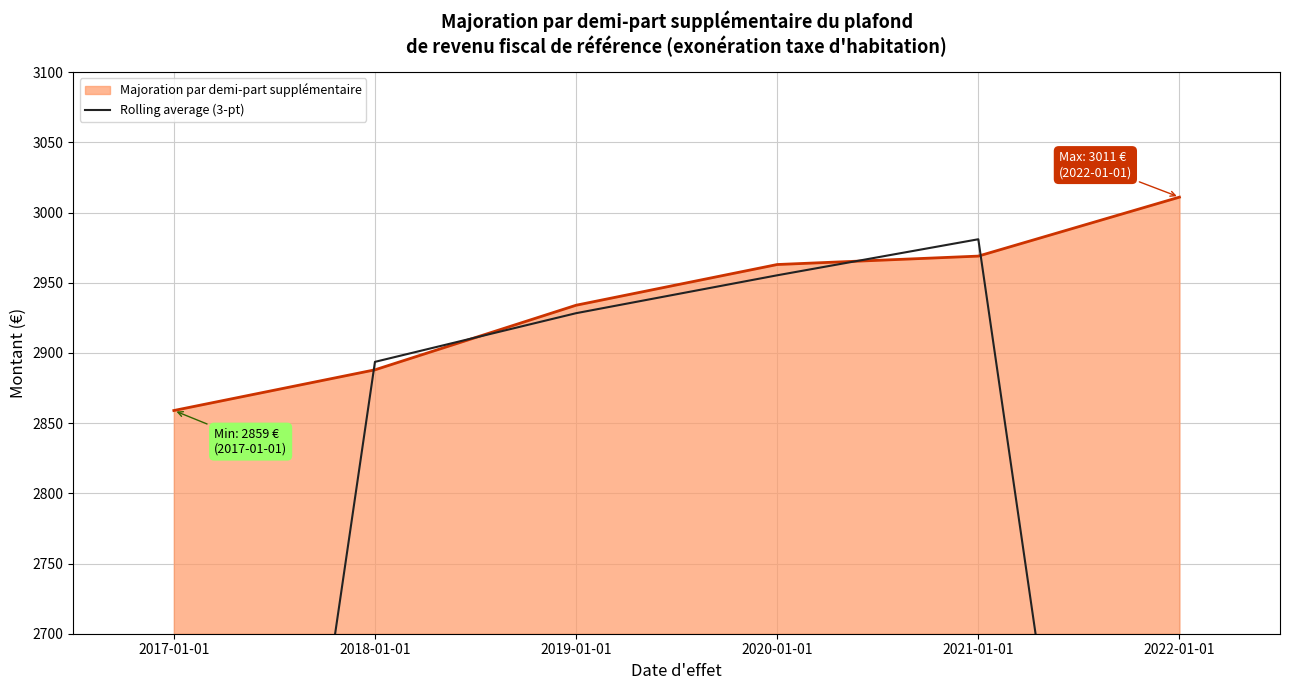

Reading right to left, what are all the values shown in this chart?

1993.3	2981.0	2955.3	2928.3	2893.7	1915.7